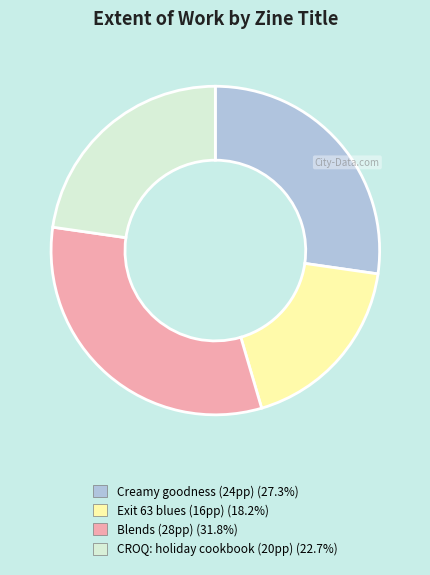

Does any single category account for the majority?

No